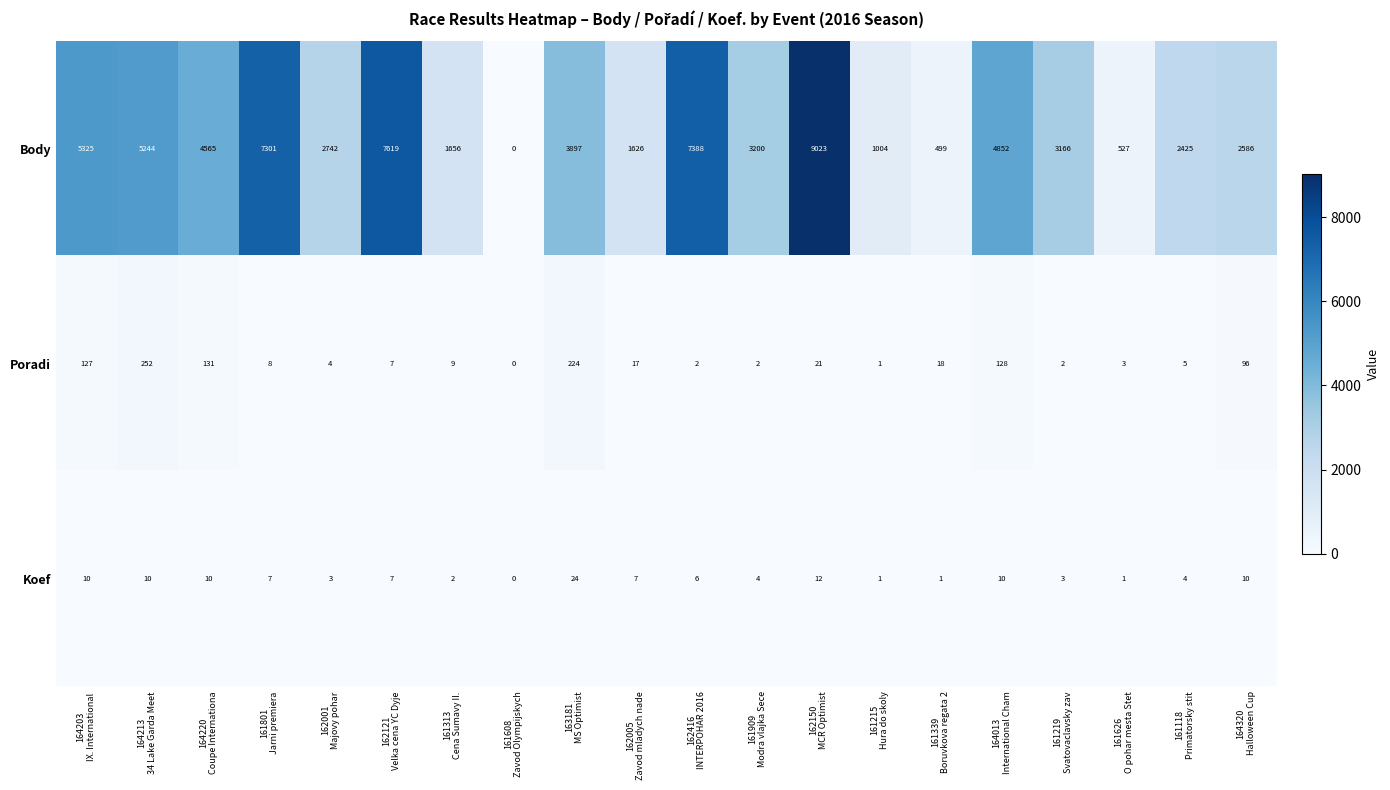

What is the difference between the maximum and minimum values in the Koef series?

24